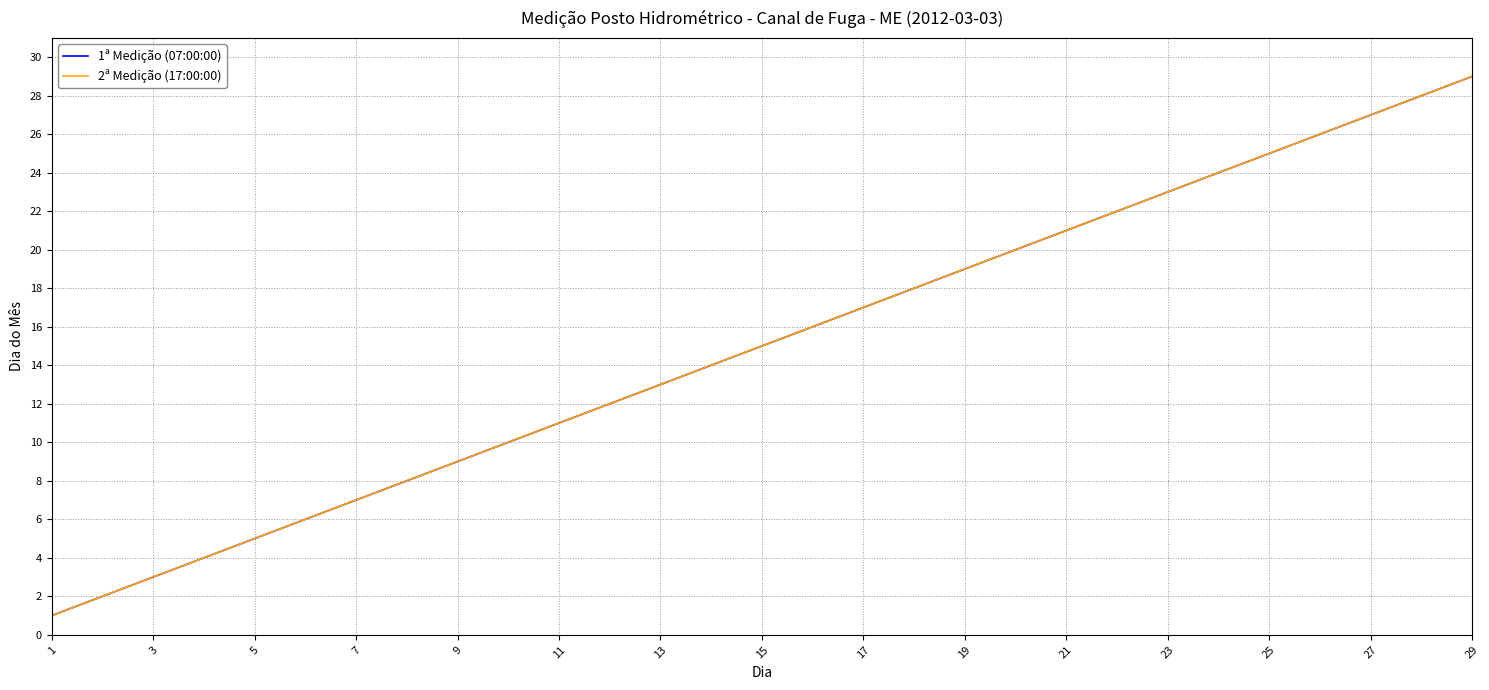

What is the average value of the 1ª Medição (07:00:00) series?

15